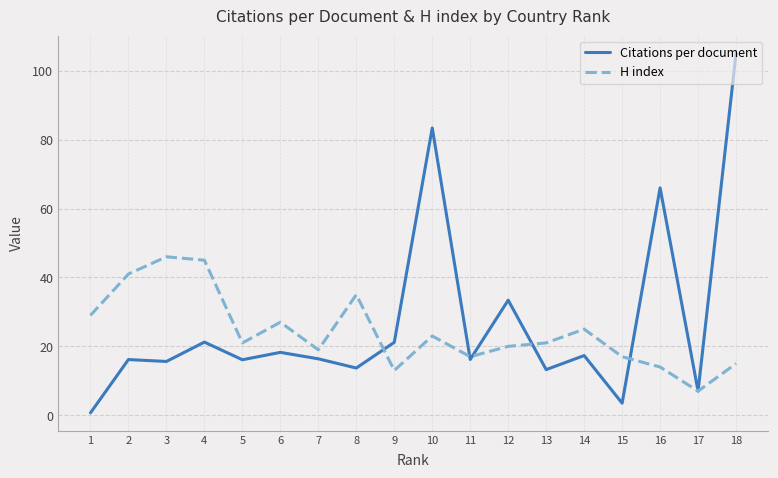

What is the highest value of the H index series?

46.0